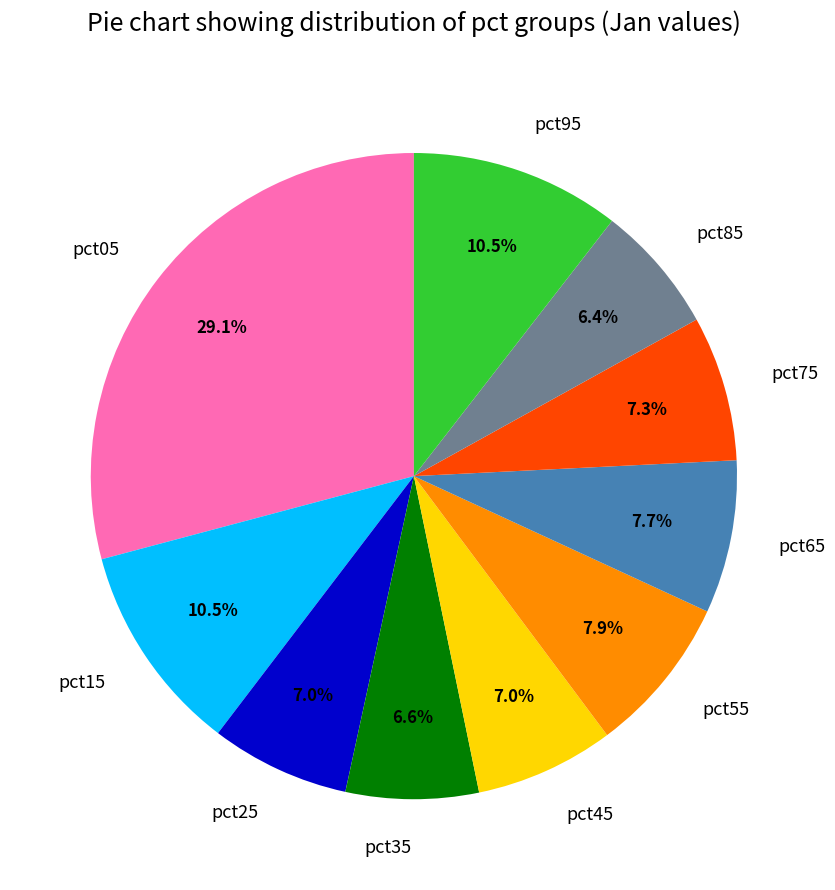

To the nearest percent, what is the difference between the largest and smallest slice percentages?

23%